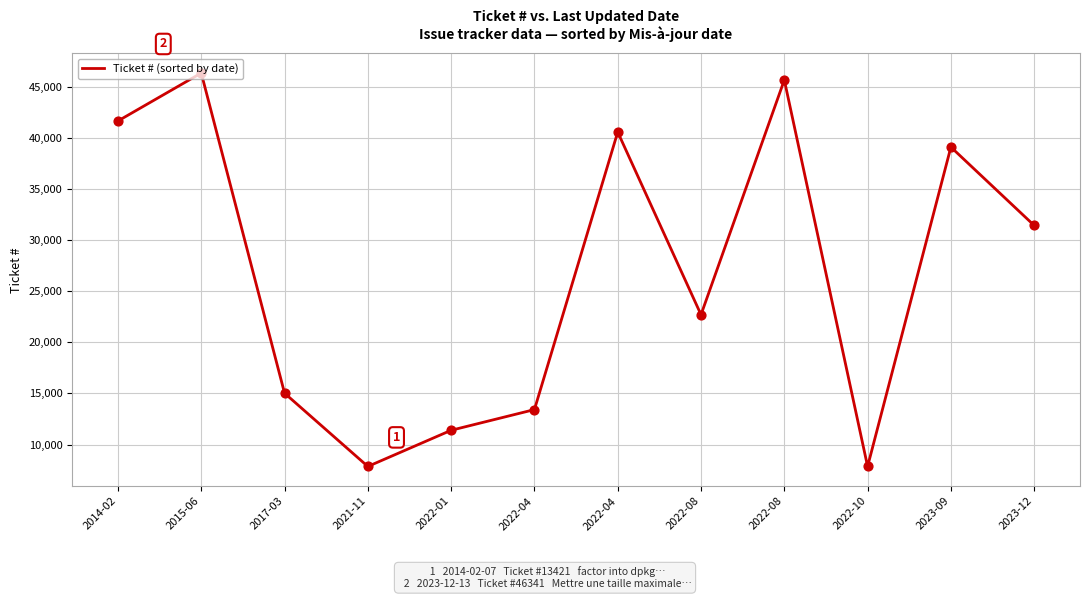

What is the ratio of the value at 2017-03 to the value at 2022-08?

0.3